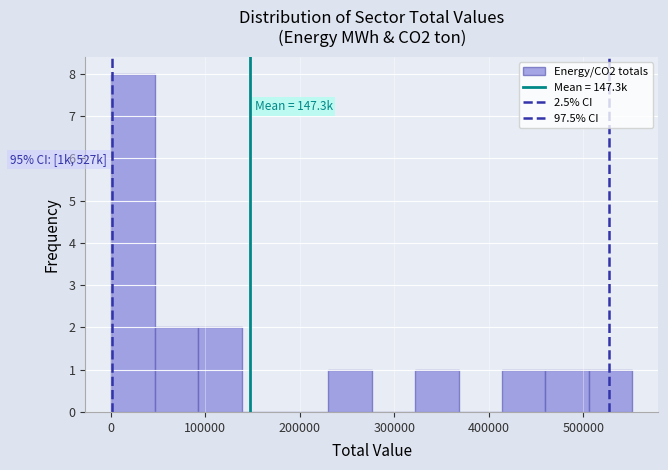

Which range on the x-axis has the tallest bar?

0 to 50000